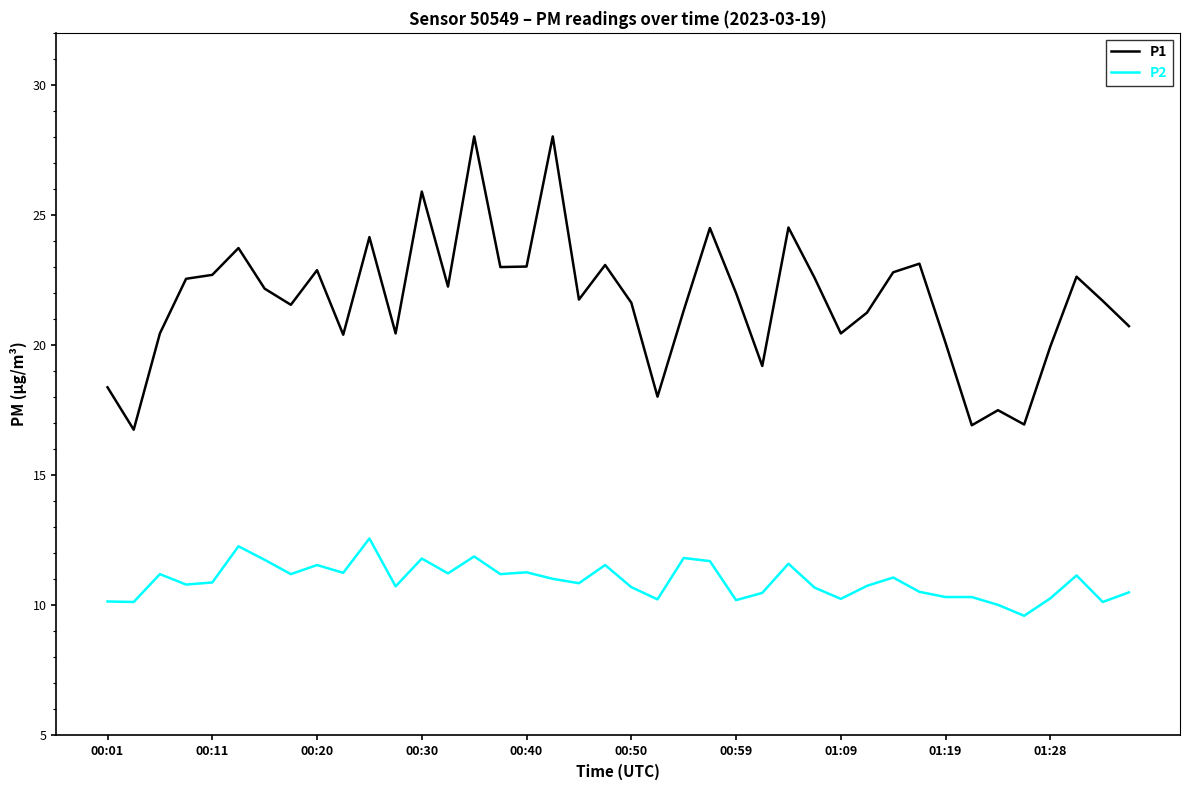

True or false: P1 and P2 cross at least once.

False